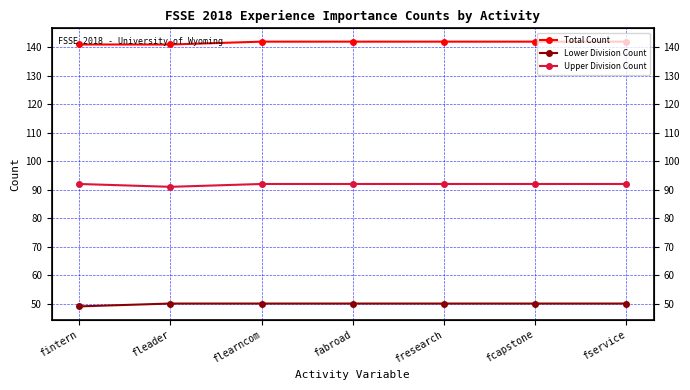

The value of Upper Division Count at fservice is 92. True or false?

True